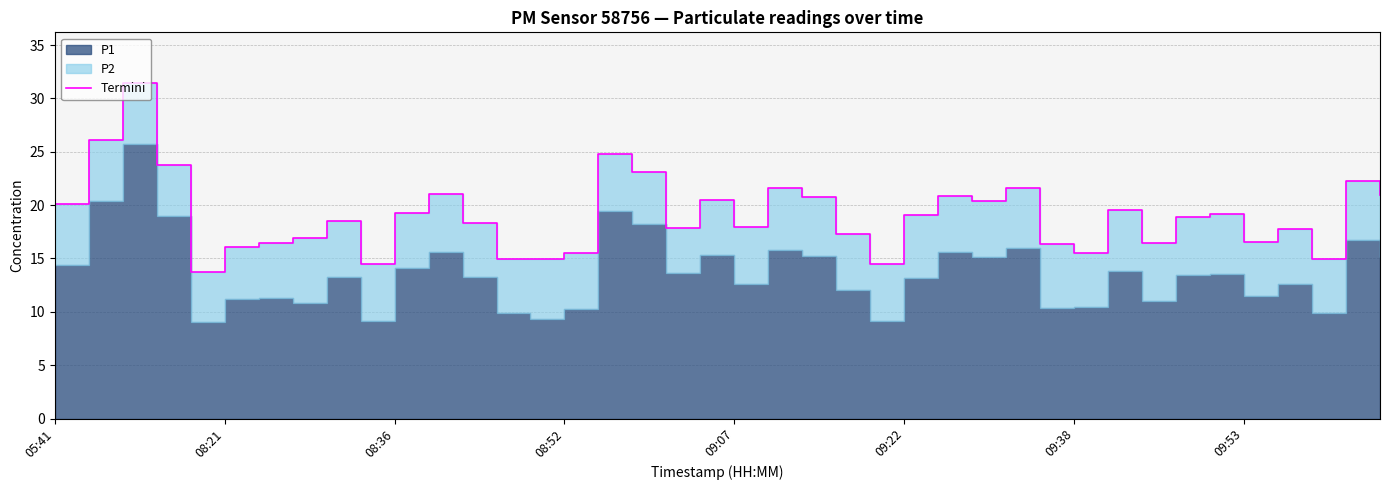

What is the maximum value shown in the chart?

31.5